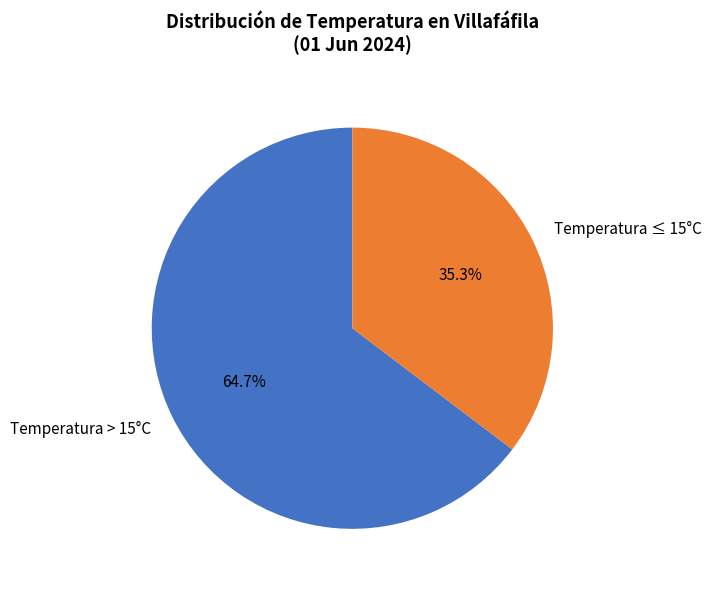

Rank the categories by value from lowest to highest.

Temperatura ≤ 15°C, Temperatura > 15°C